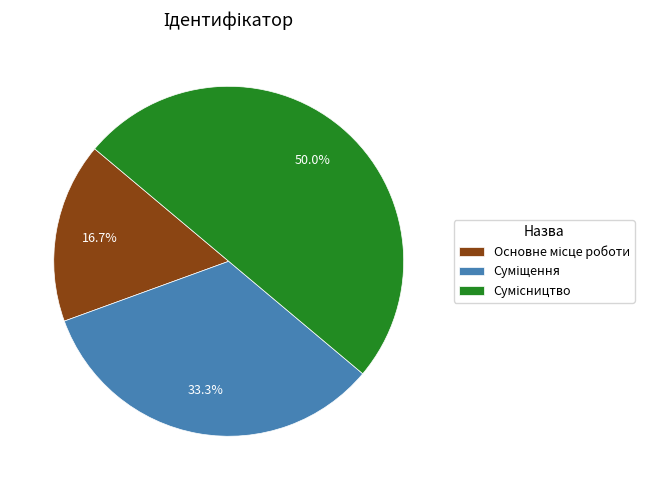

True or false: Основне місце роботи accounts for 3% of the total.

False